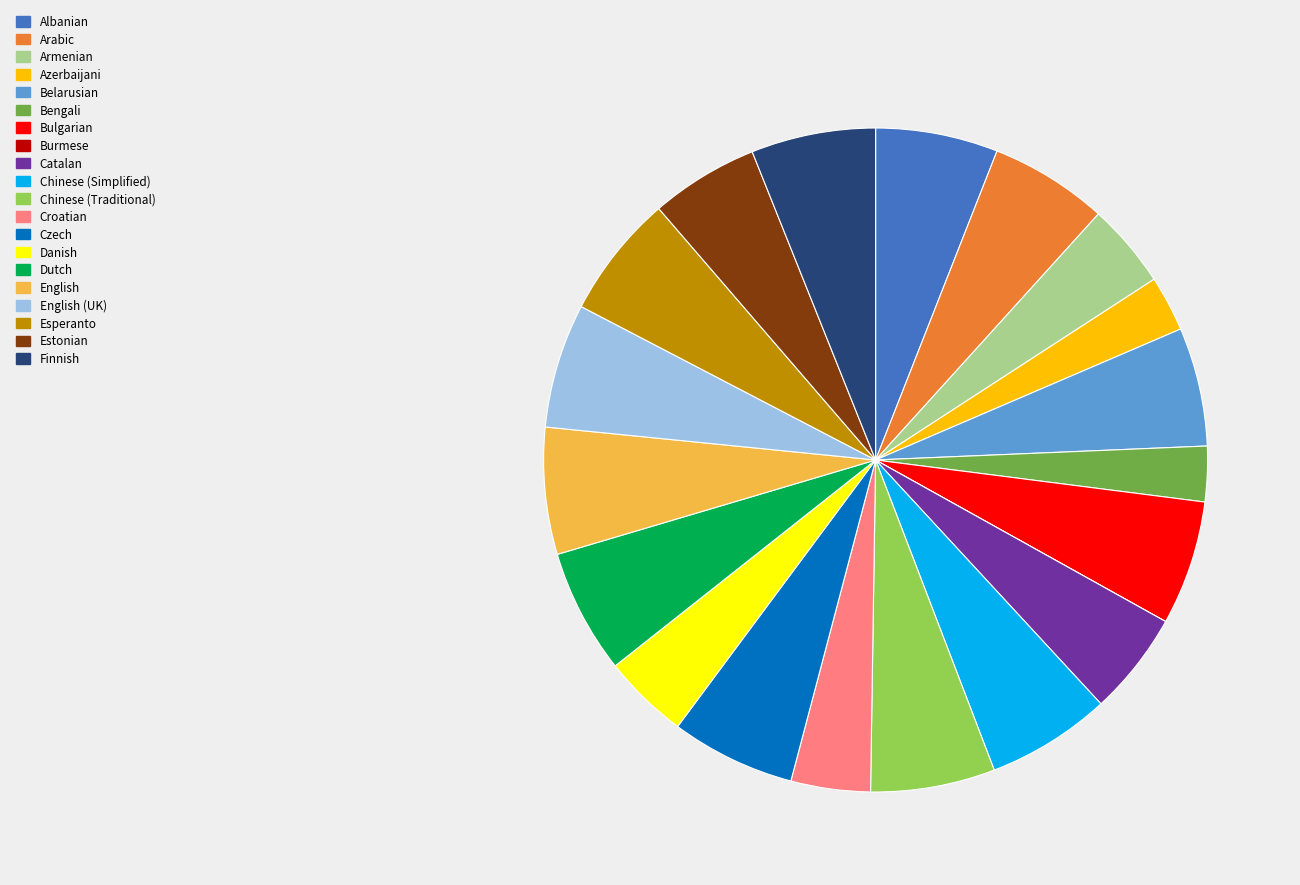

Is there any slice that represents more than half of the pie?

No